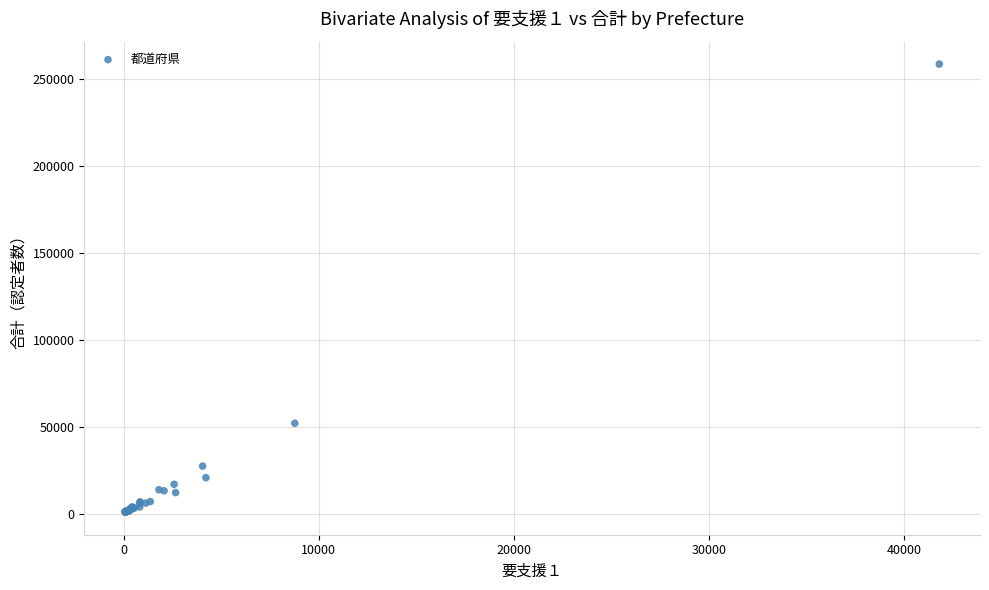

What Y value in the scatter plot is closest to 129642?

51927